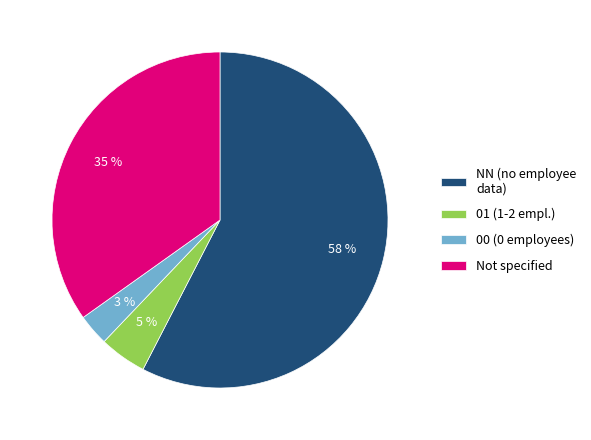

Is it true that Not specified is 24% of the pie?

False